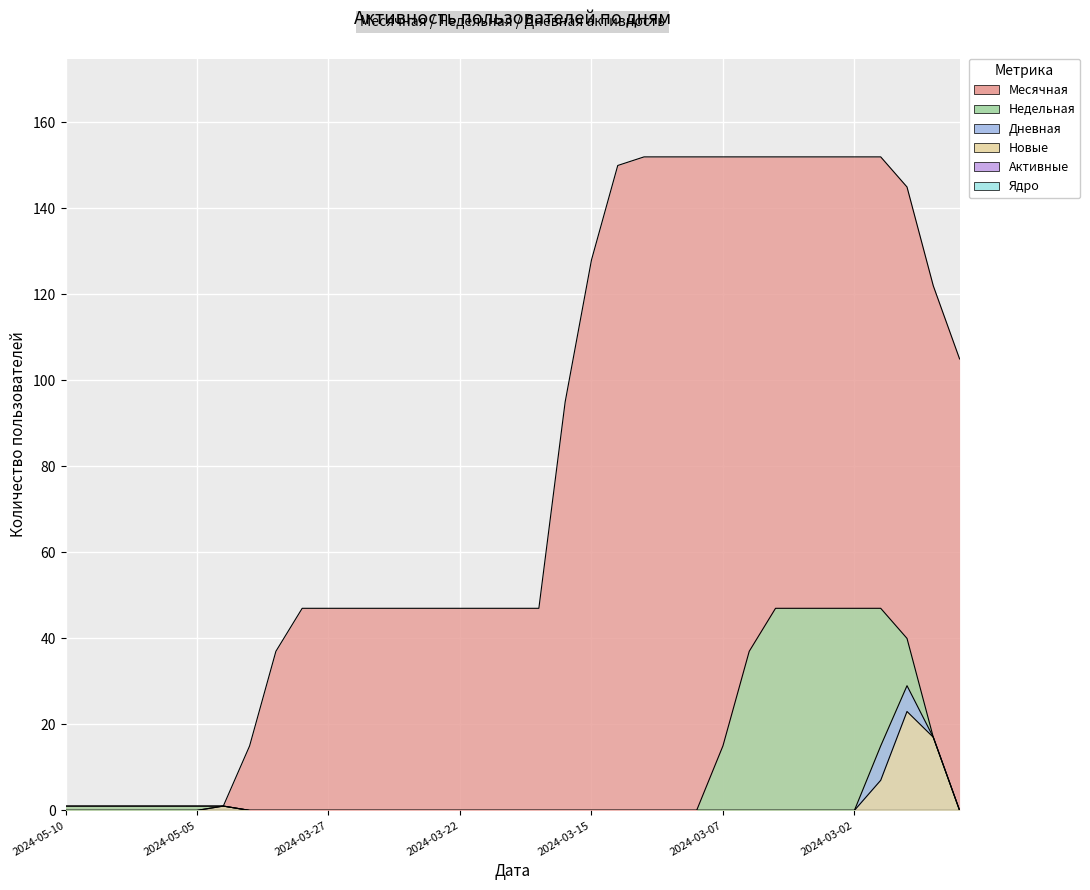

What is the difference between the Недельная values at 2024-03-13 and 2024-05-07?

1